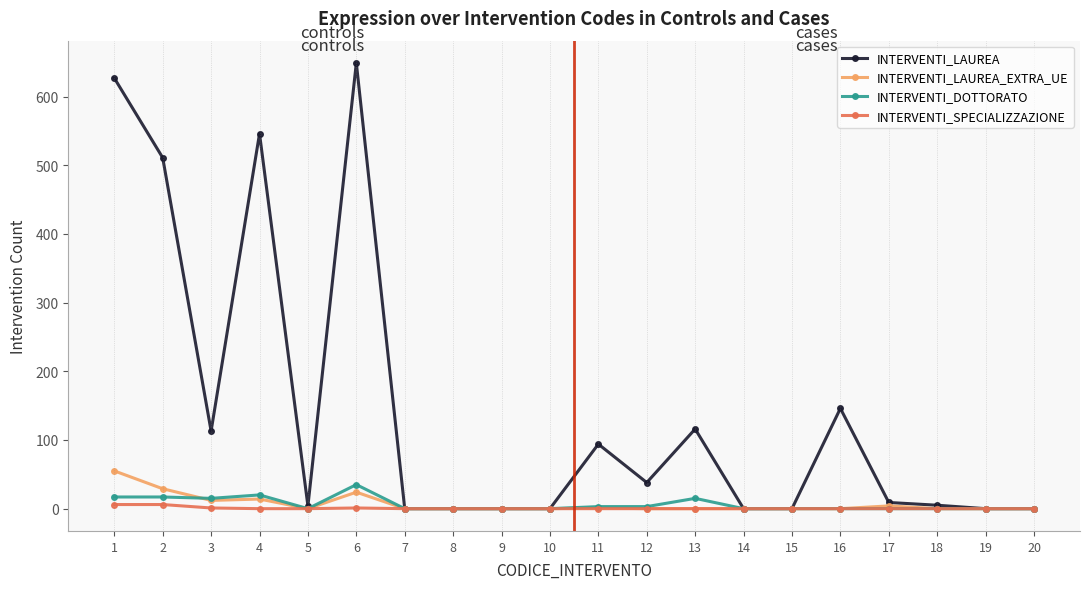

How many values in the INTERVENTI_DOTTORATO series exceed 0?

8